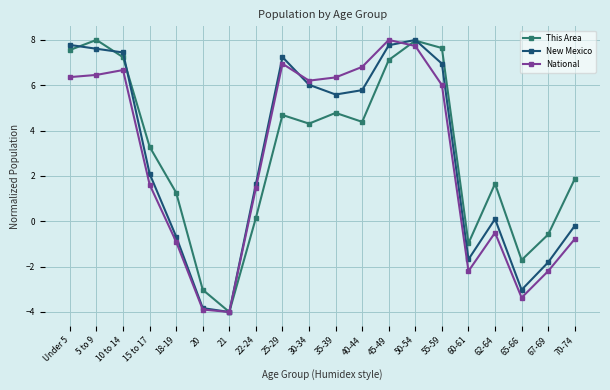

What is the difference between the second highest and second lowest values in the National series?

11.6